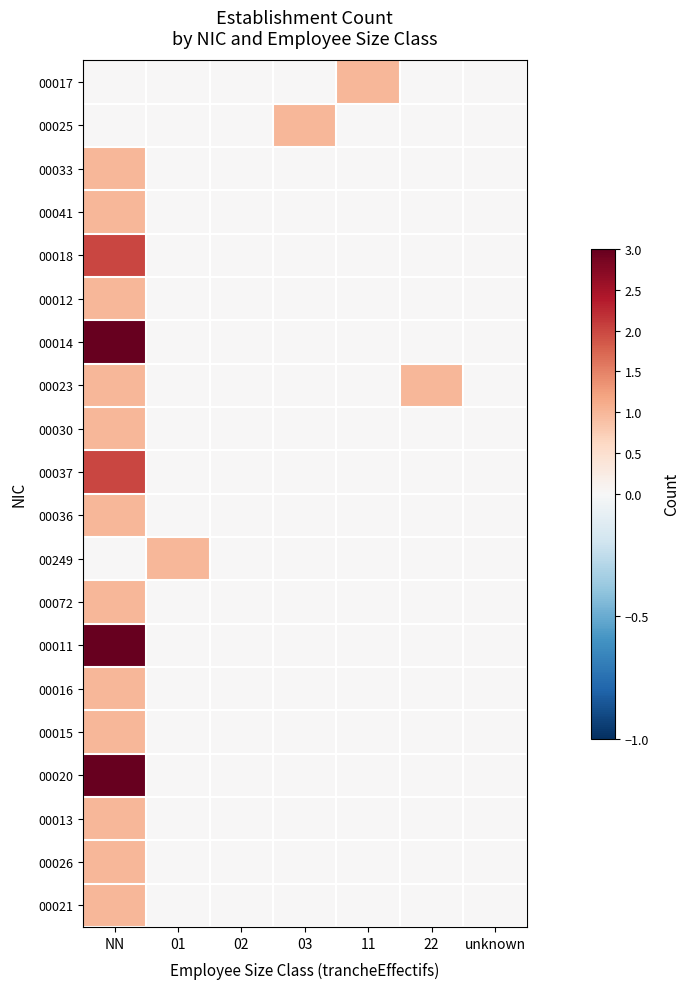

Reading right to left, list all the values displayed in this chart.

00017: unknown=0	22=0	11=1	03=0	02=0	01=0	NN=0
00025: unknown=0	22=0	11=0	03=1	02=0	01=0	NN=0
00033: unknown=0	22=0	11=0	03=0	02=0	01=0	NN=1
00041: unknown=0	22=0	11=0	03=0	02=0	01=0	NN=1
00018: unknown=0	22=0	11=0	03=0	02=0	01=0	NN=2
00012: unknown=0	22=0	11=0	03=0	02=0	01=0	NN=1
00014: unknown=0	22=0	11=0	03=0	02=0	01=0	NN=3
00023: unknown=0	22=1	11=0	03=0	02=0	01=0	NN=1
00030: unknown=0	22=0	11=0	03=0	02=0	01=0	NN=1
00037: unknown=0	22=0	11=0	03=0	02=0	01=0	NN=2
00036: unknown=0	22=0	11=0	03=0	02=0	01=0	NN=1
00249: unknown=0	22=0	11=0	03=0	02=0	01=1	NN=0
00072: unknown=0	22=0	11=0	03=0	02=0	01=0	NN=1
00011: unknown=0	22=0	11=0	03=0	02=0	01=0	NN=3
00016: unknown=0	22=0	11=0	03=0	02=0	01=0	NN=1
00015: unknown=0	22=0	11=0	03=0	02=0	01=0	NN=1
00020: unknown=0	22=0	11=0	03=0	02=0	01=0	NN=4
00013: unknown=0	22=0	11=0	03=0	02=0	01=0	NN=1
00026: unknown=0	22=0	11=0	03=0	02=0	01=0	NN=1
00021: unknown=0	22=0	11=0	03=0	02=0	01=0	NN=1